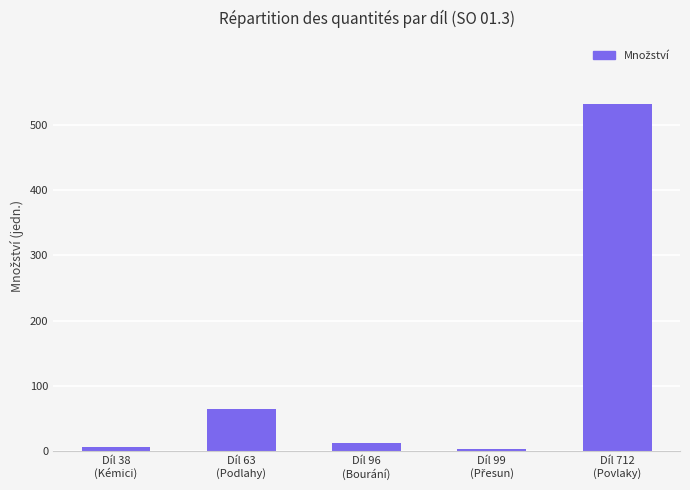

What is the value of the 5th bar from the left?

532.3